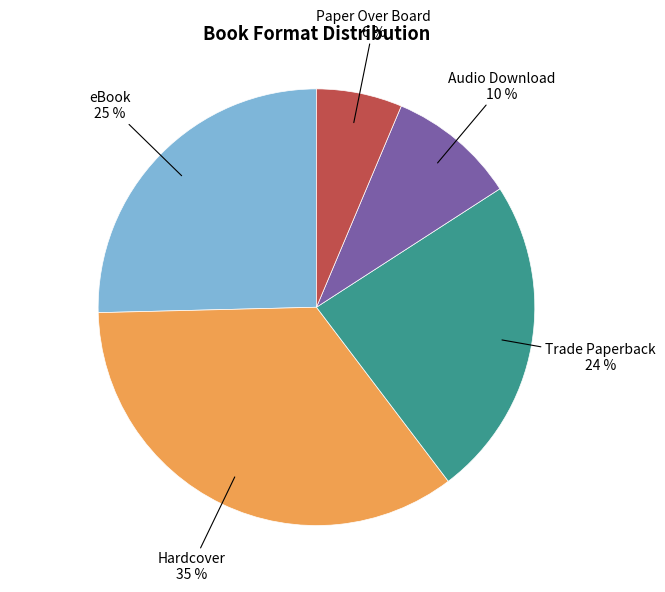

To the nearest percent, what is the difference between the largest and smallest slice percentages?

29%